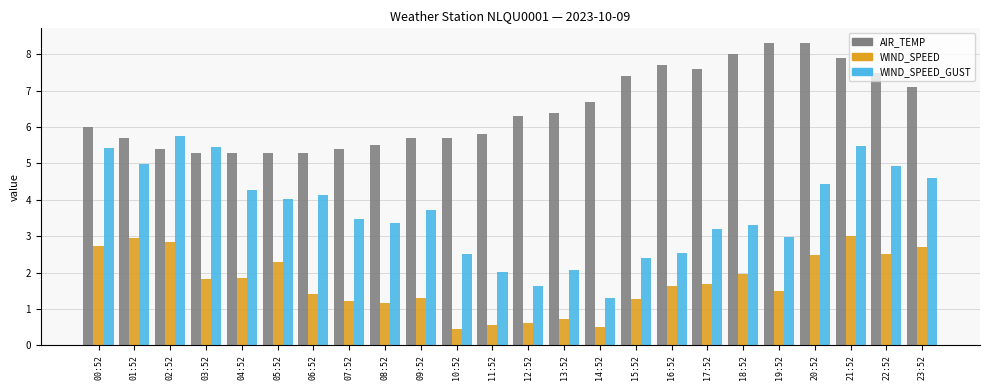

Which series has the widest spread of values?

WIND_SPEED_GUST